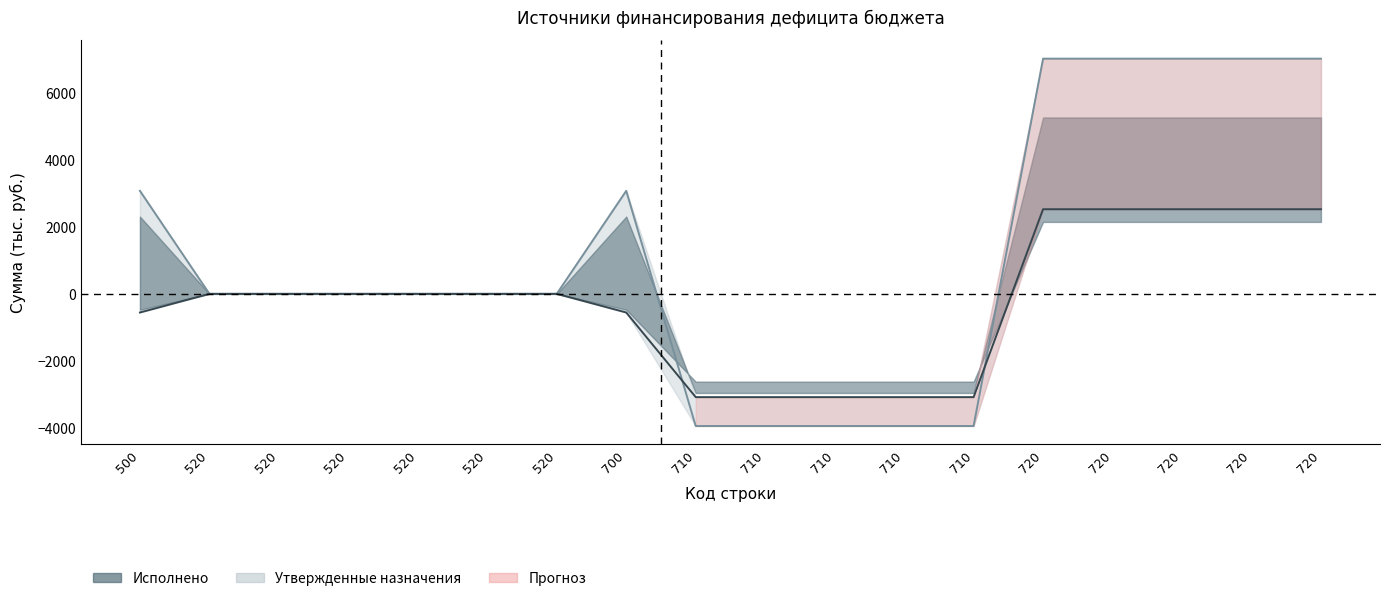

Which series has the largest total across all categories?

Утвержденные назначения